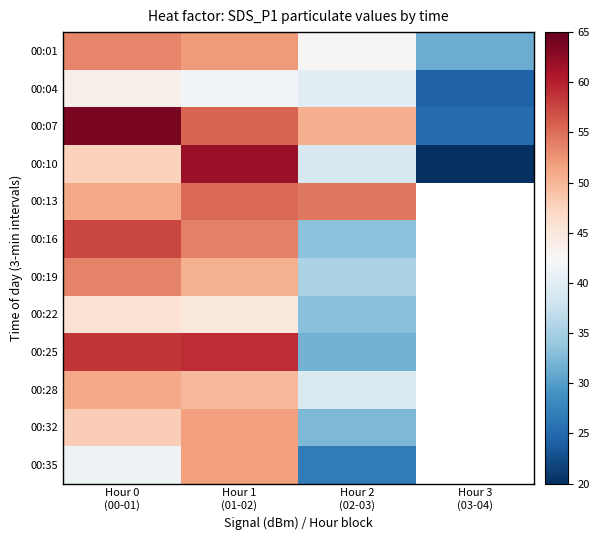

At Hour 2 (02-03), list the series in order from largest to smallest.

00:13, 00:07, 00:01, 00:04, 00:28, 00:10, 00:19, 00:16, 00:22, 00:32, 00:25, 00:35